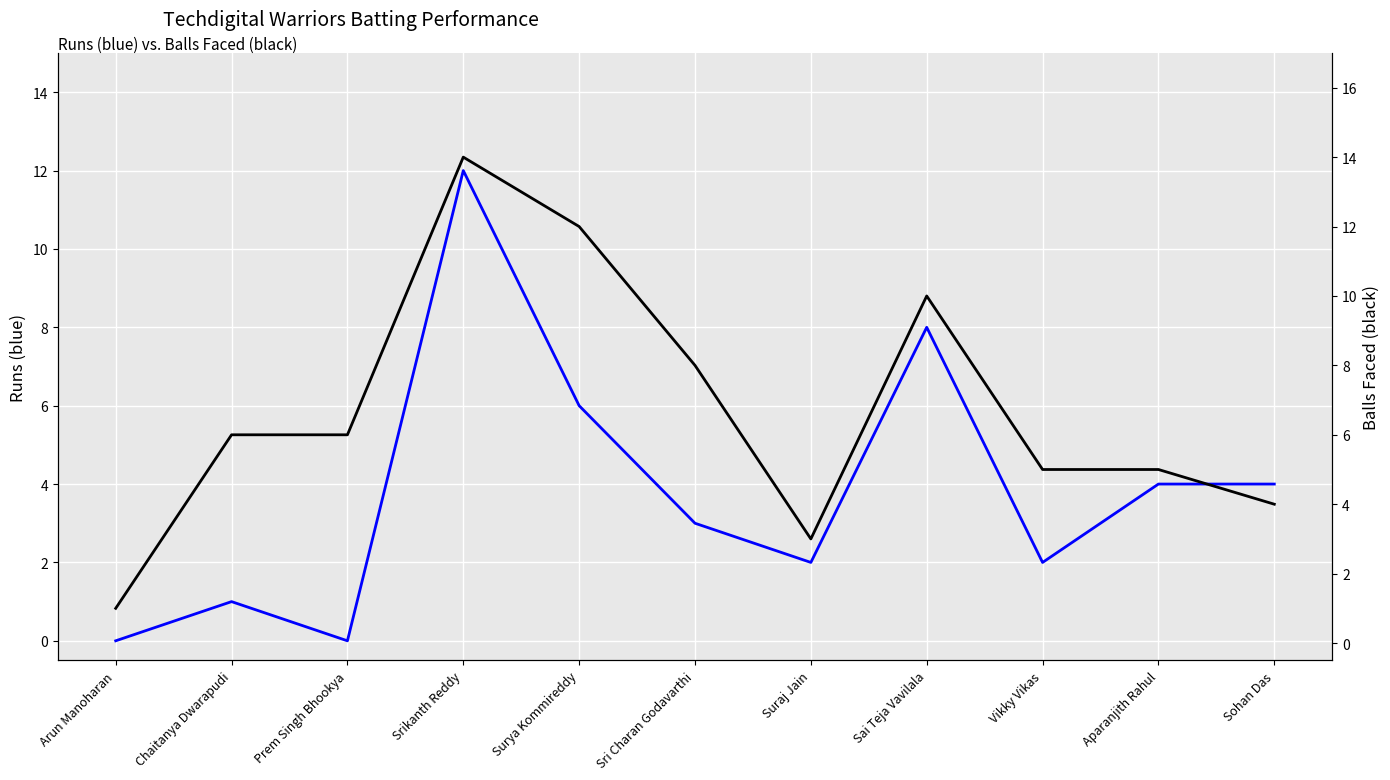

What is the total value across all series at Sai Teja Vavilala?

18